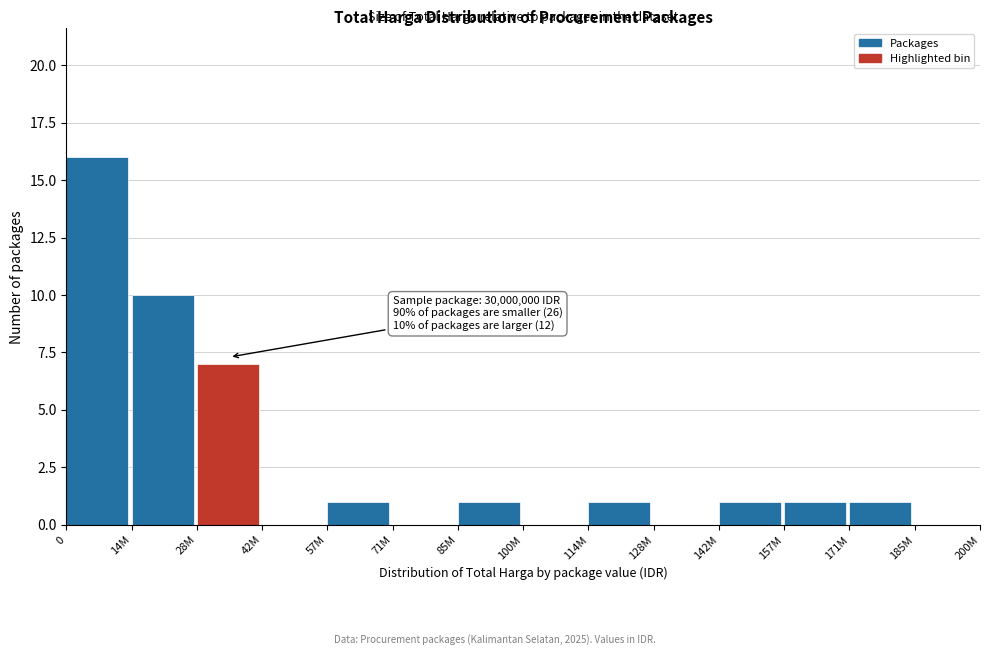

Reading left to right, list all the values displayed in this chart.

0=16	14M=10	28M=7	42M=0	57M=1	71M=0	85M=1	100M=0	114M=1	128M=0	142M=1	157M=1	171M=1	185M=0